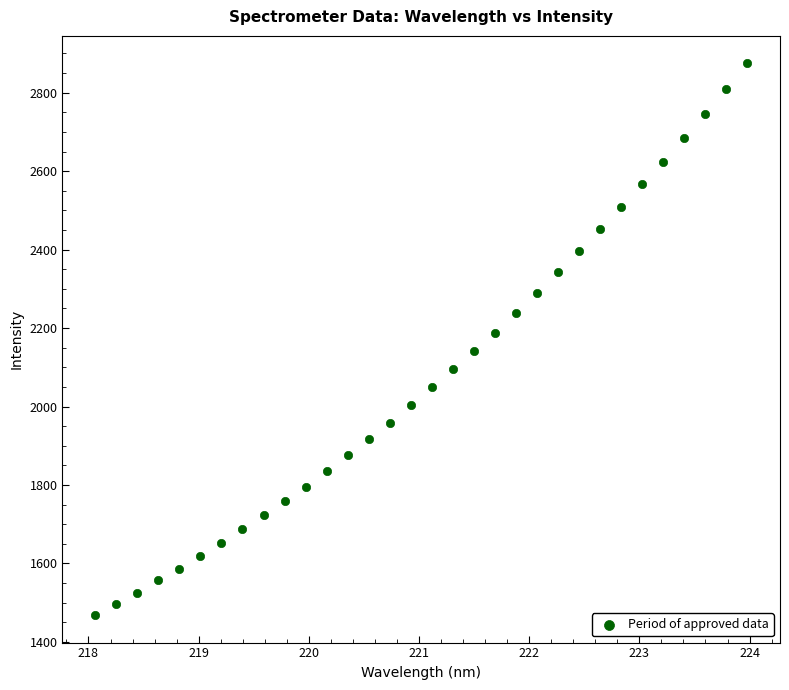

What is the range of Y values (max minus min)?

1405.9